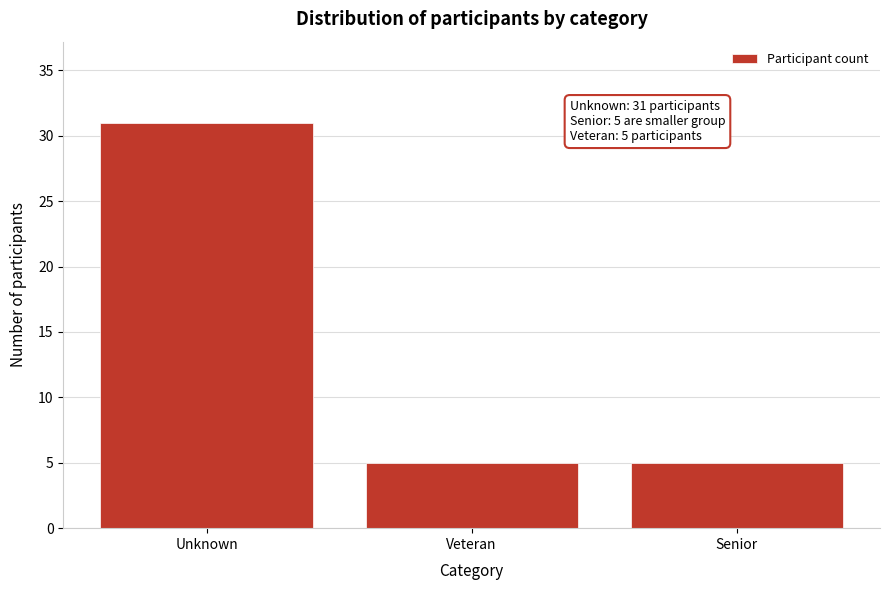

Reading left to right, transcribe all the data shown in this chart.

Unknown=31	Veteran=5	Senior=5